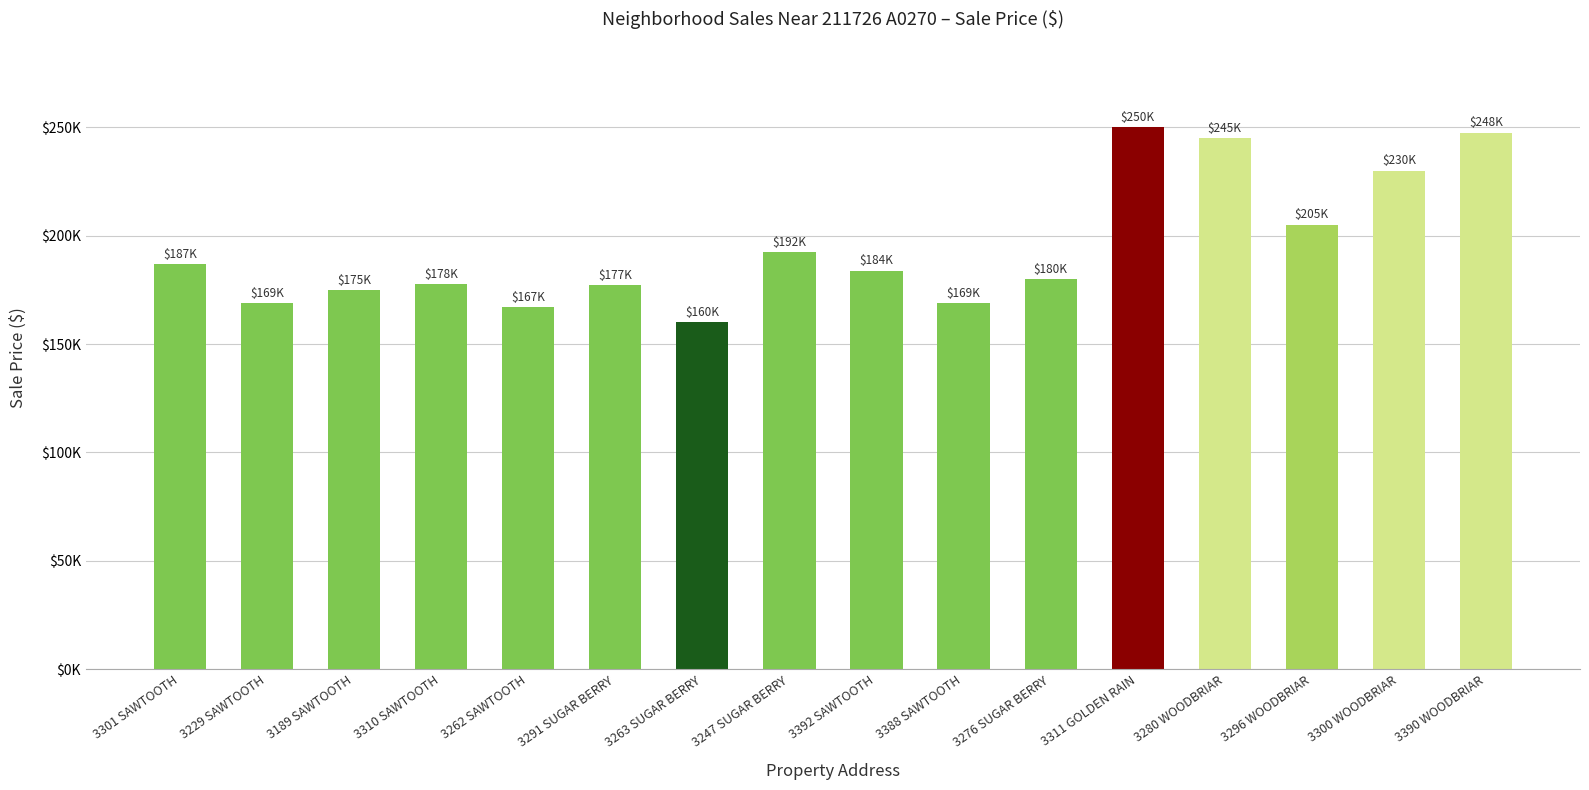

The value at 3229 SAWTOOTH is 281772. True or false?

False